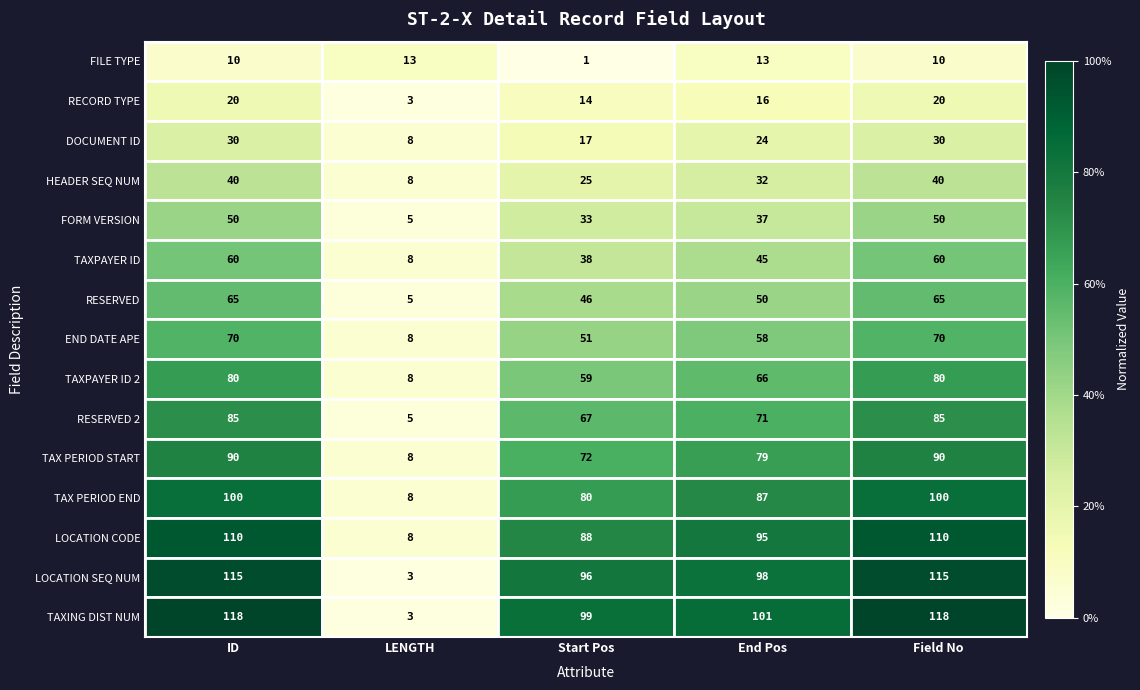

What is the highest value of the RESERVED series?

65